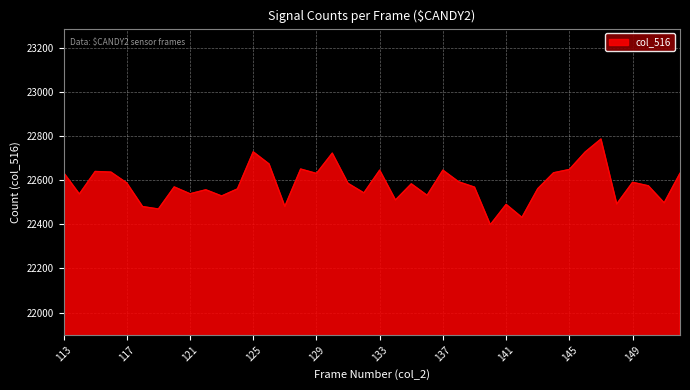

How many interior local valleys (lower than both neighbors) does the data have?

13